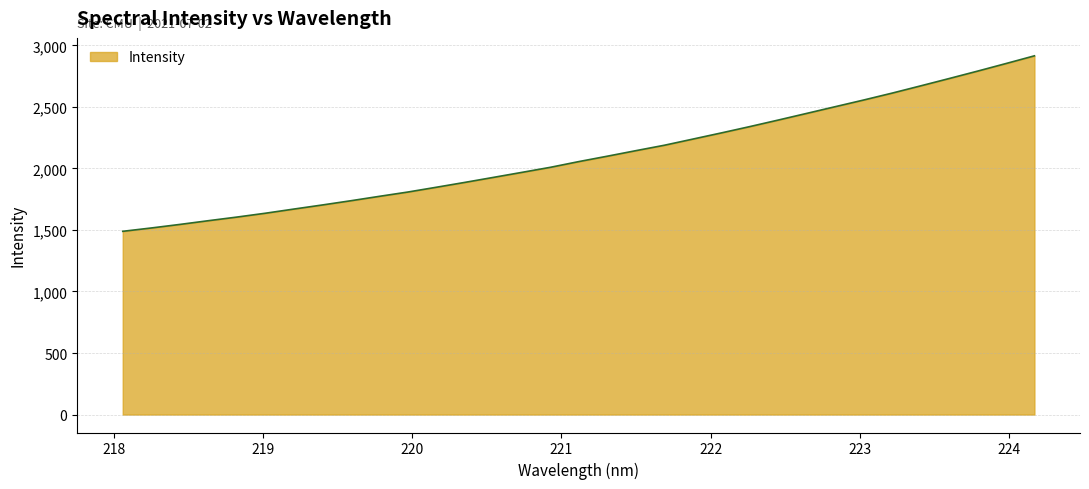

What is the greatest value displayed?

2914.7